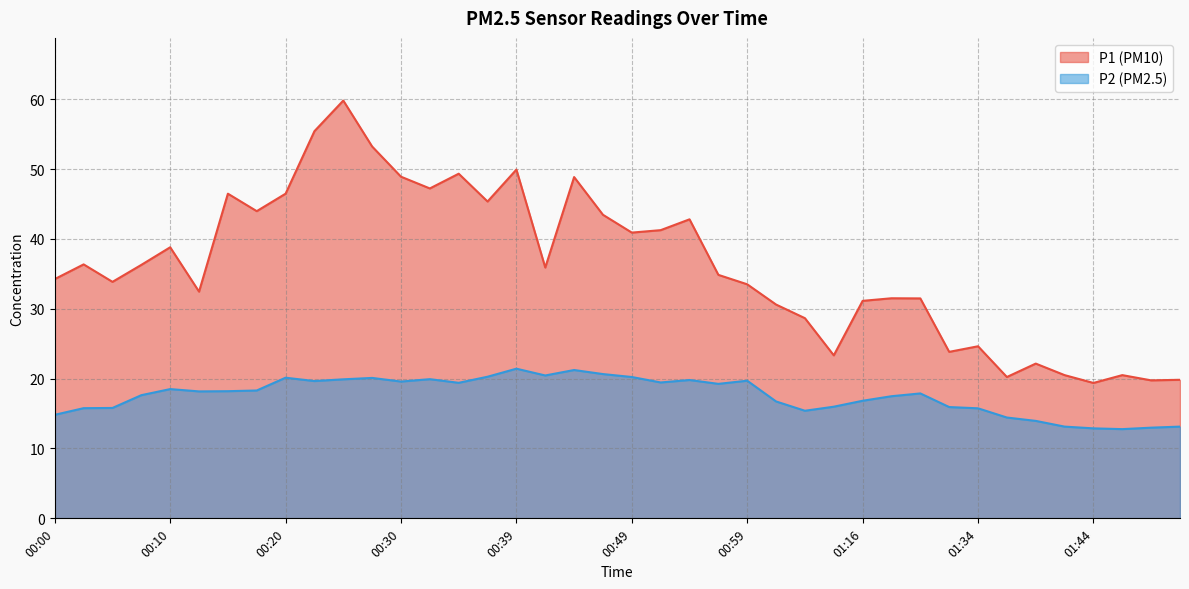

Which series has the widest spread of values?

P1 (PM10)